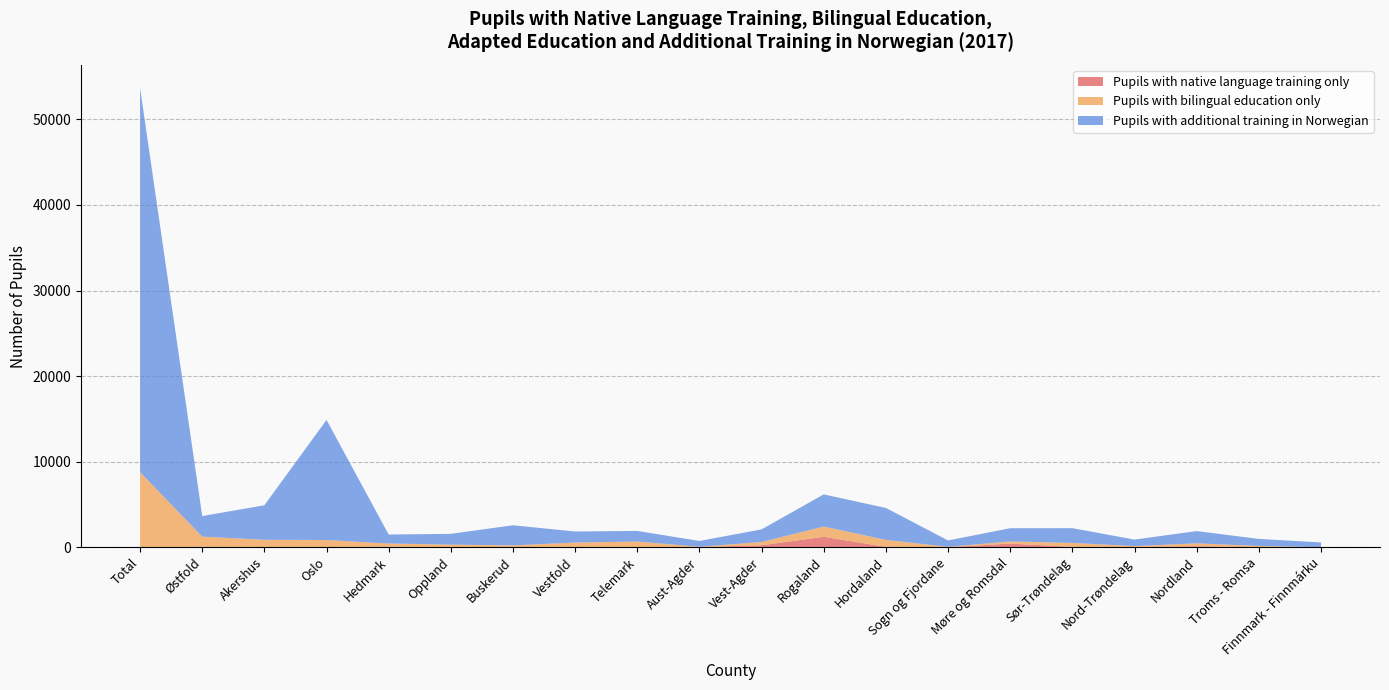

Reading left to right, what are all the values shown in this chart?

Pupils with native language training only: 0	43	0	0	46	7	14	0	3	19	232	1215	46	7	427	36	36	113	0	0
Pupils with bilingual education only: 8779	1195	870	844	390	298	197	547	666	33	382	1200	813	36	251	467	95	344	147	4
Pupils with additional training in Norwegian: 44901	2404	4032	14035	1046	1260	2356	1291	1237	678	1471	3762	3729	750	1543	1725	760	1430	825	555